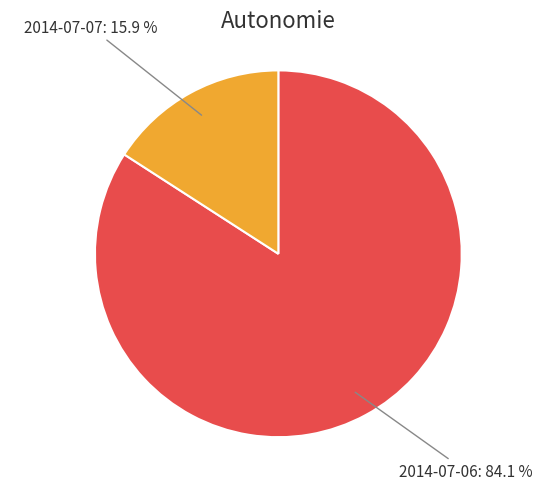

Count the number of slices in the pie.

2